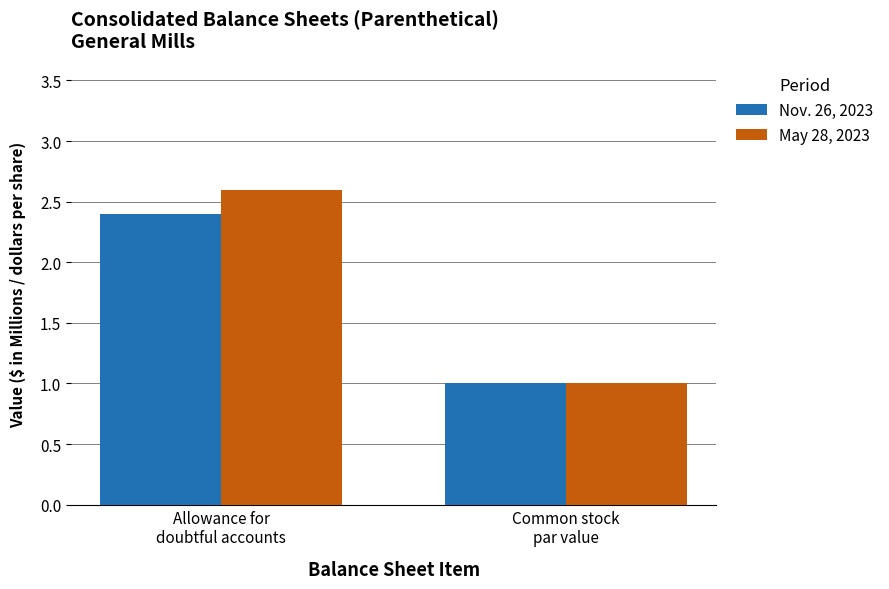

Reading left to right, list all the values displayed in this chart.

Nov. 26, 2023: Allowance for
doubtful accounts=2.4	Common stock
par value=1.0
May 28, 2023: Allowance for
doubtful accounts=2.6	Common stock
par value=1.0